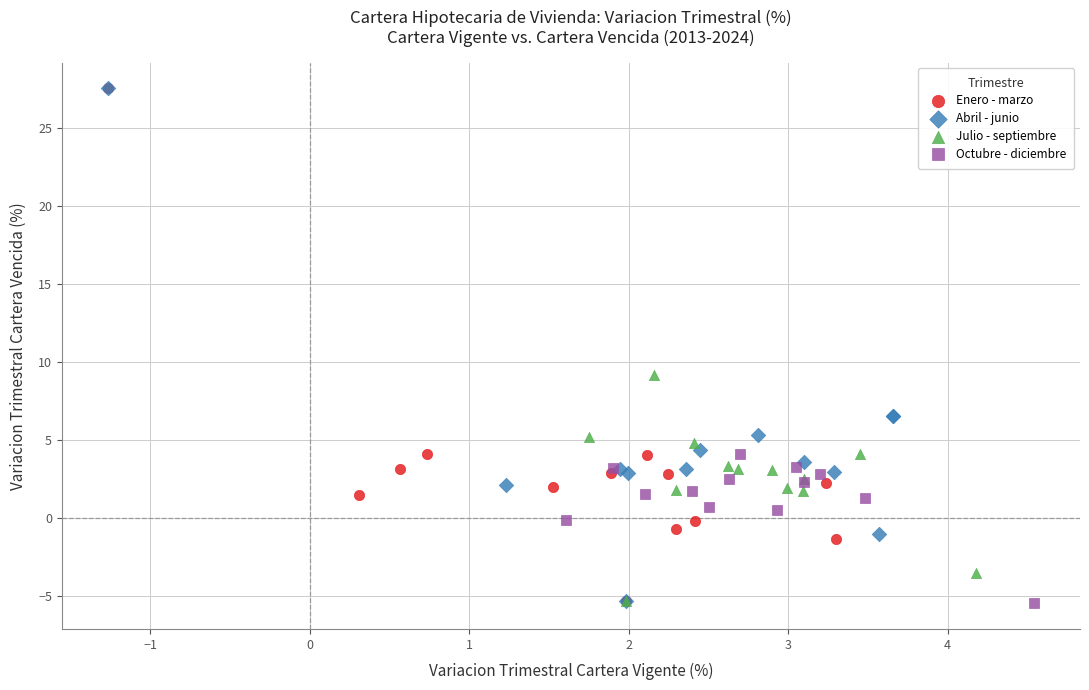

What are all the series names shown in the legend?

Enero - marzo, Abril - junio, Julio - septiembre, Octubre - diciembre